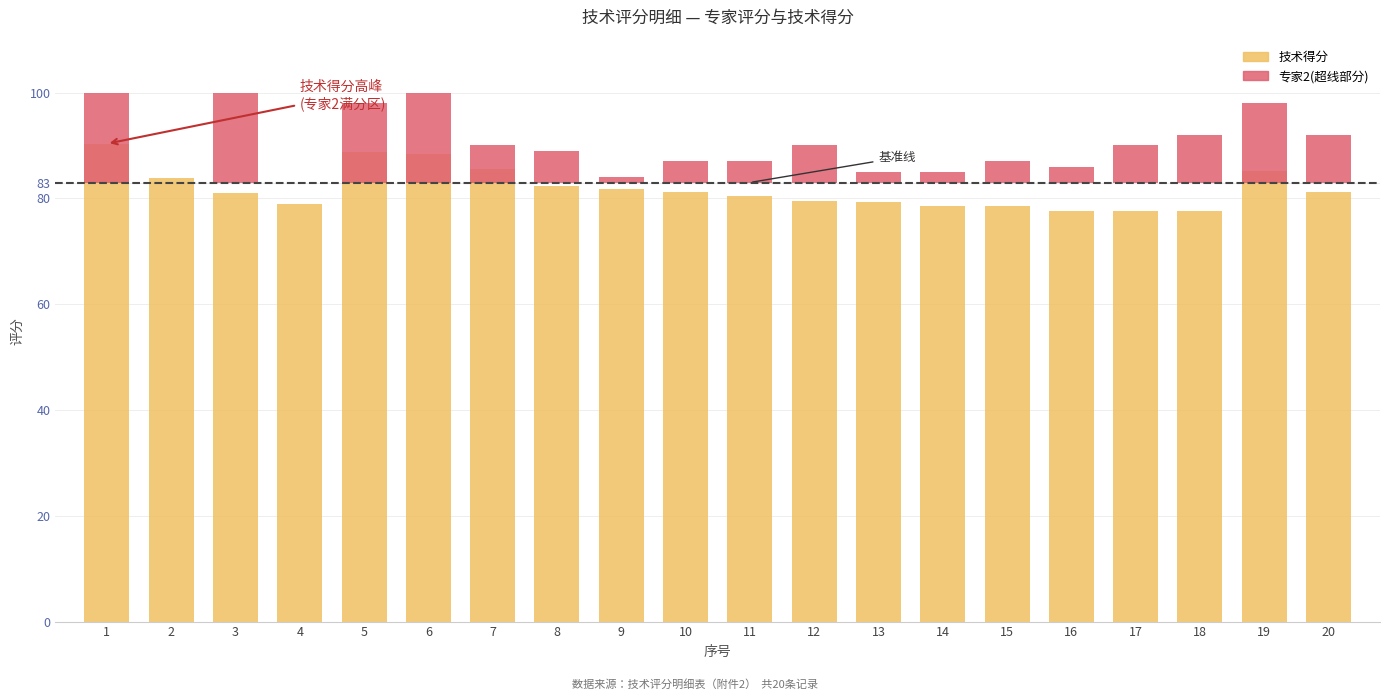

At how many categories does at least one series exceed 25?

20